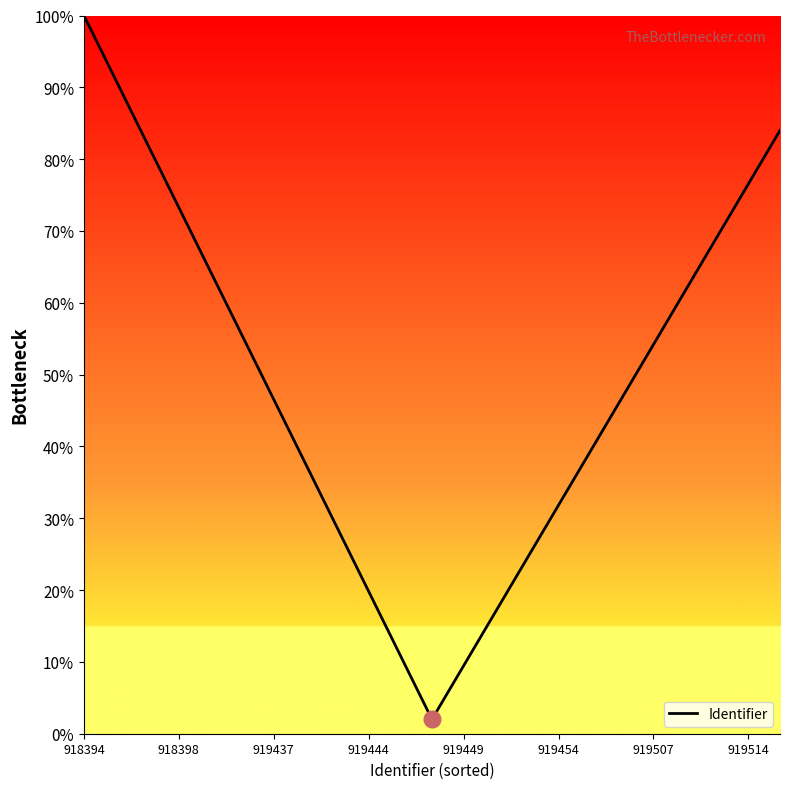

What is the smallest value displayed?

2.0